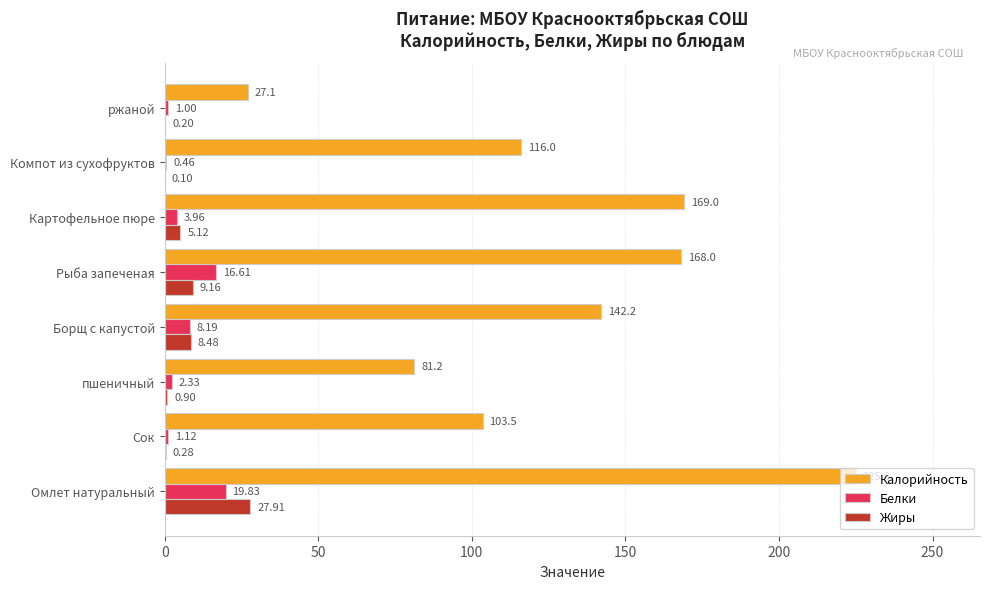

At which category is the sum across all series the highest?

Омлет натуральный